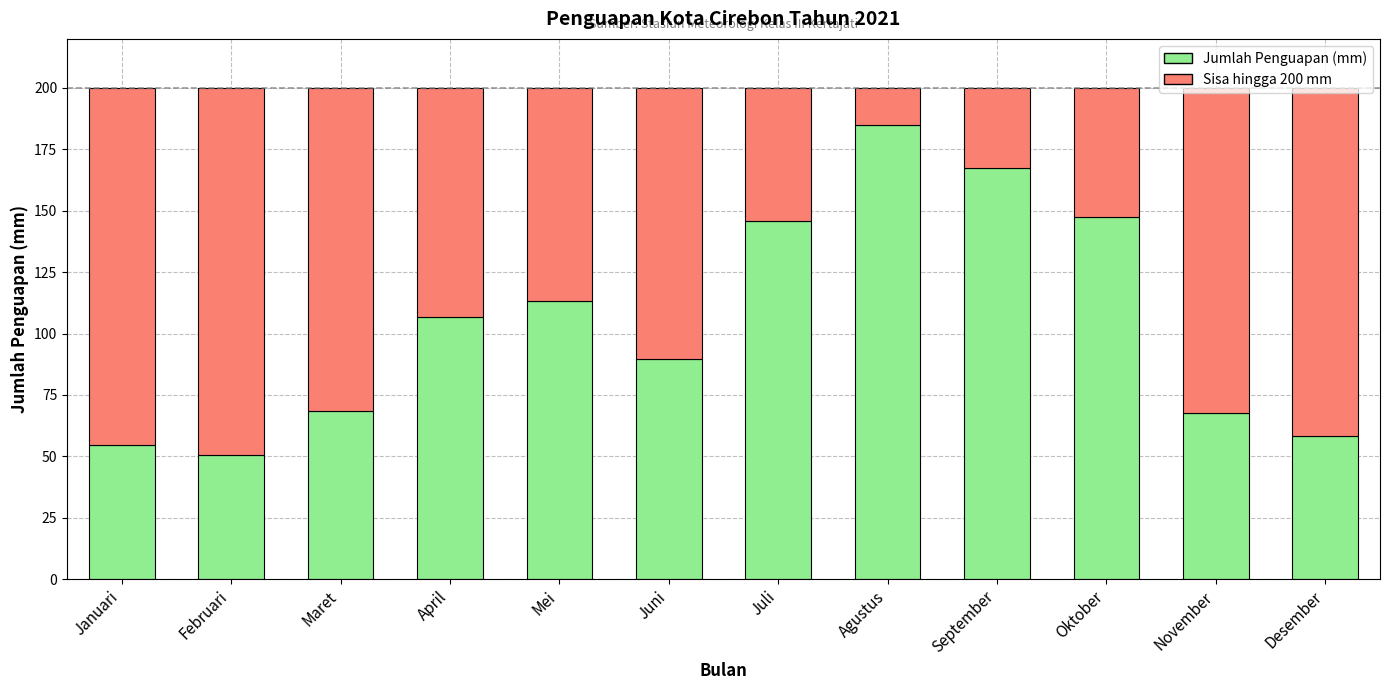

Which category has the highest value in the Jumlah Penguapan (mm) series?

Agustus